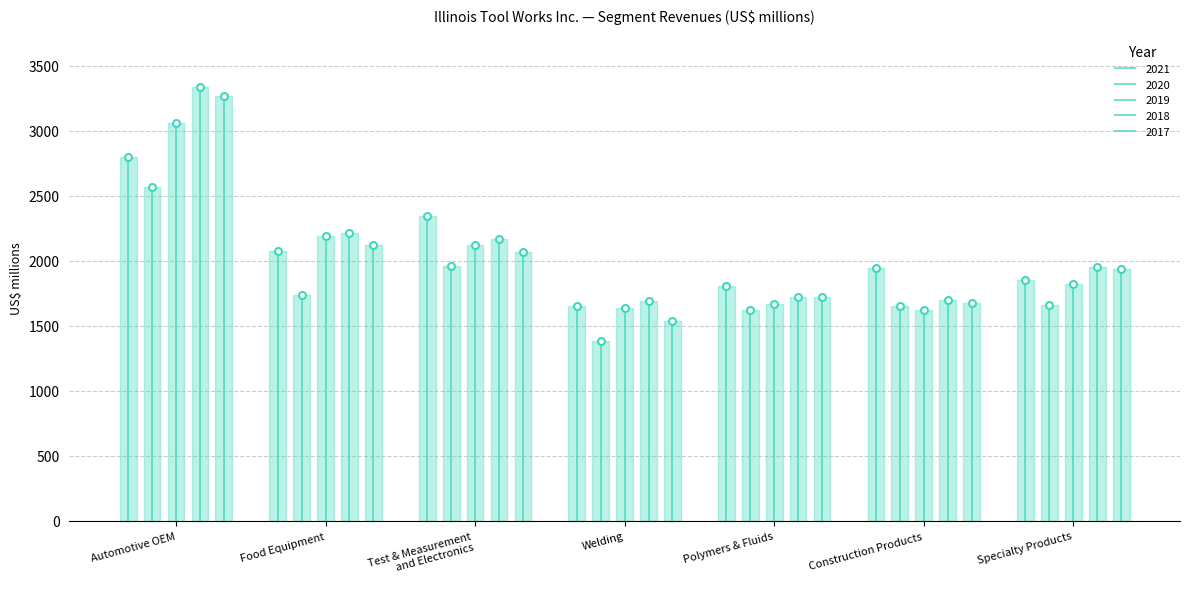

Which series changed the most between Food Equipment and Welding?

2017